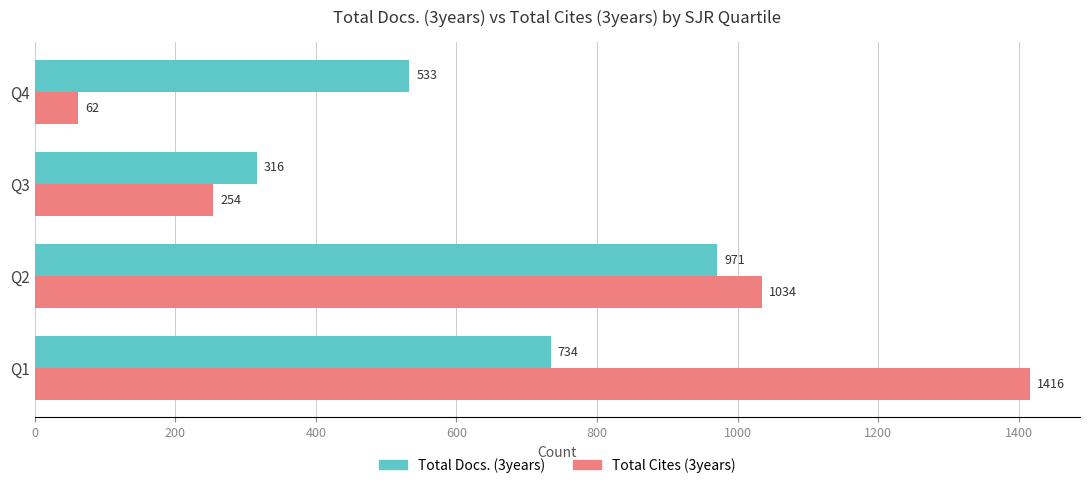

List the labels in order of Total Cites (3years) value, smallest first.

Q4, Q3, Q2, Q1